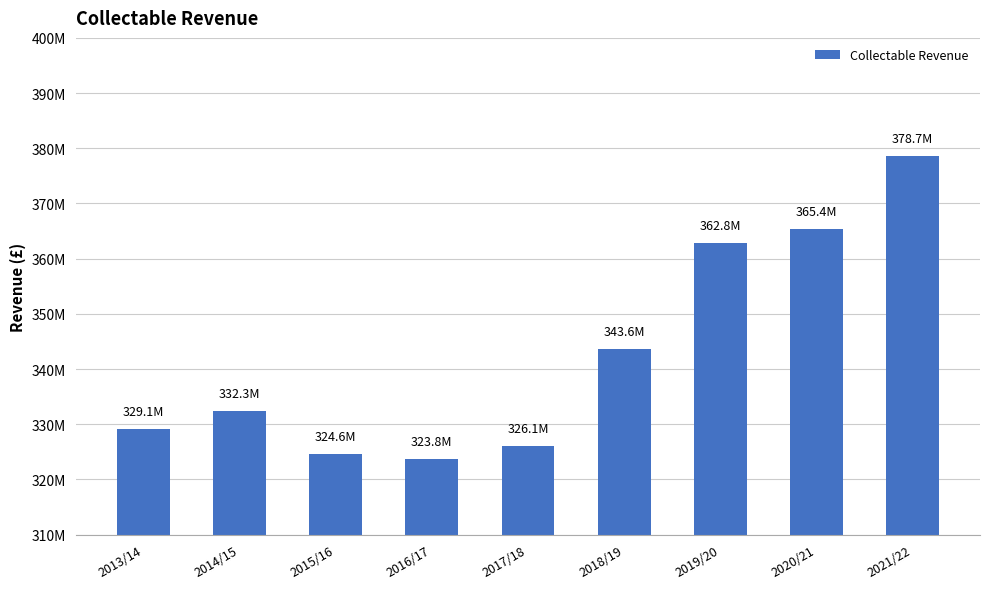

Does the chart contain any negative values?

No